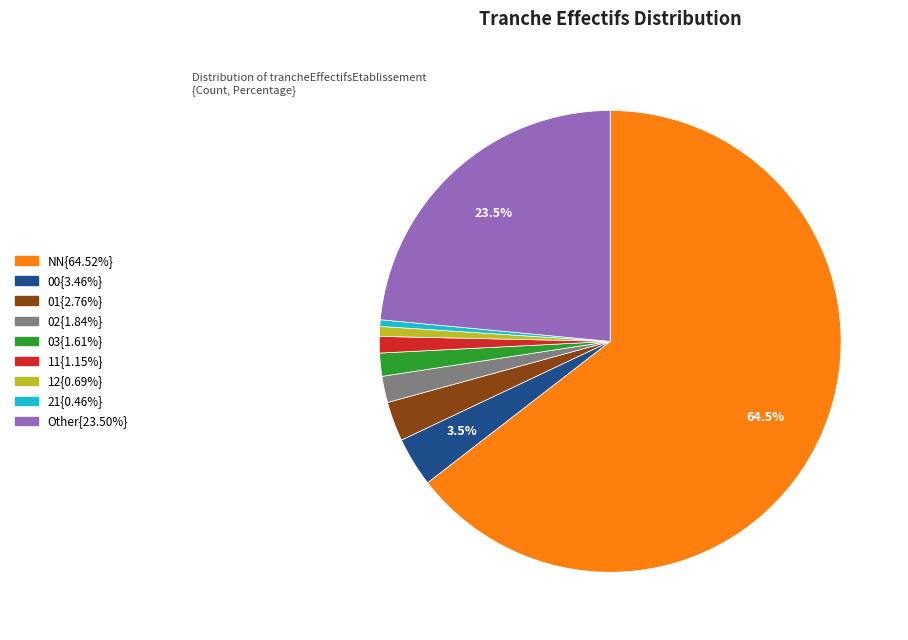

Is there any slice that represents more than half of the pie?

Yes